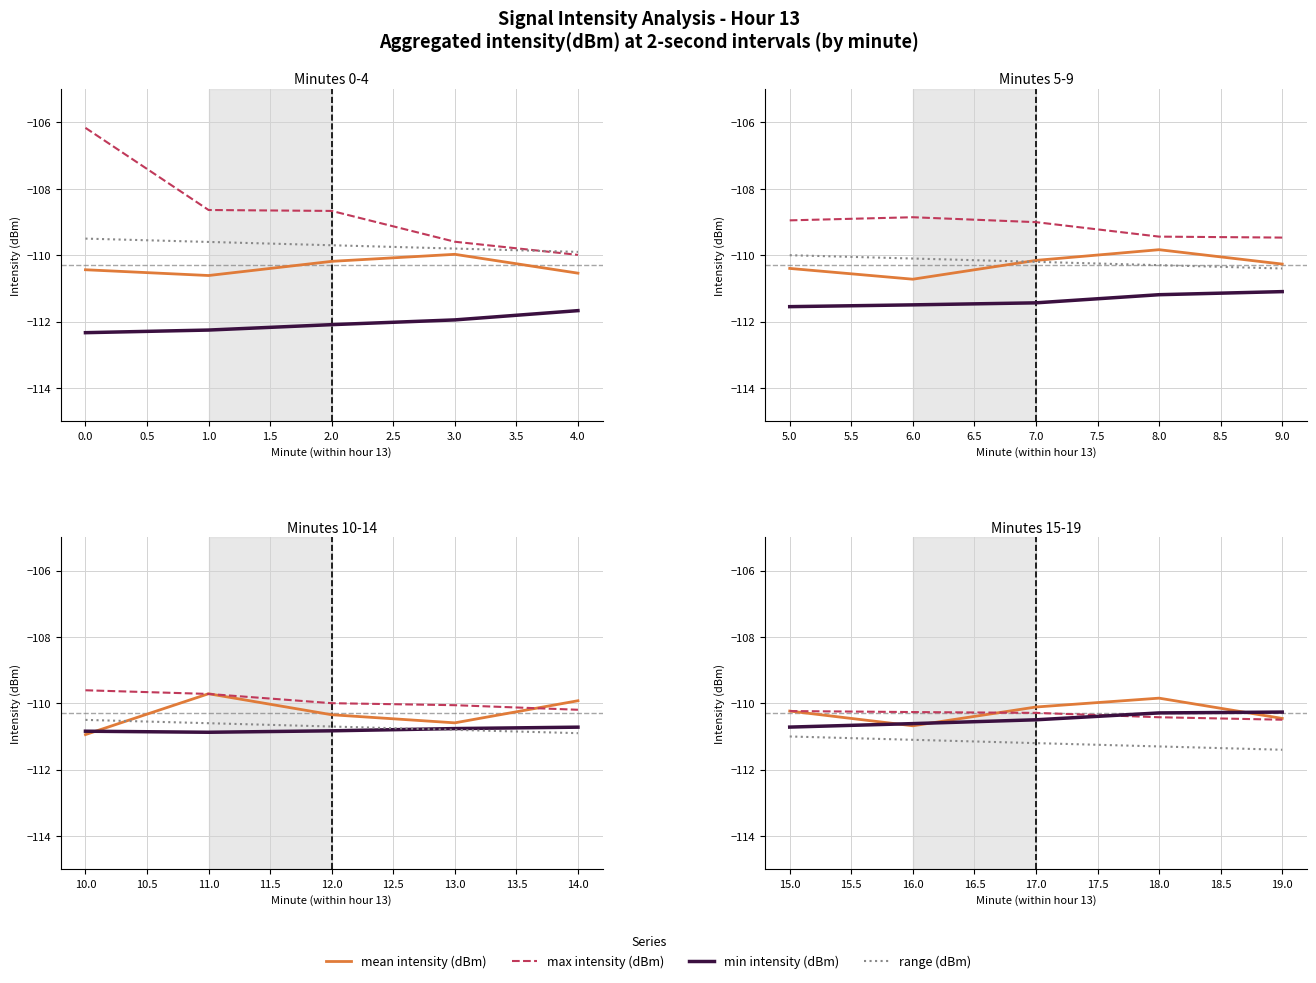

What is the difference between the second highest and second lowest values in the min intensity (dBm) series?

0.3